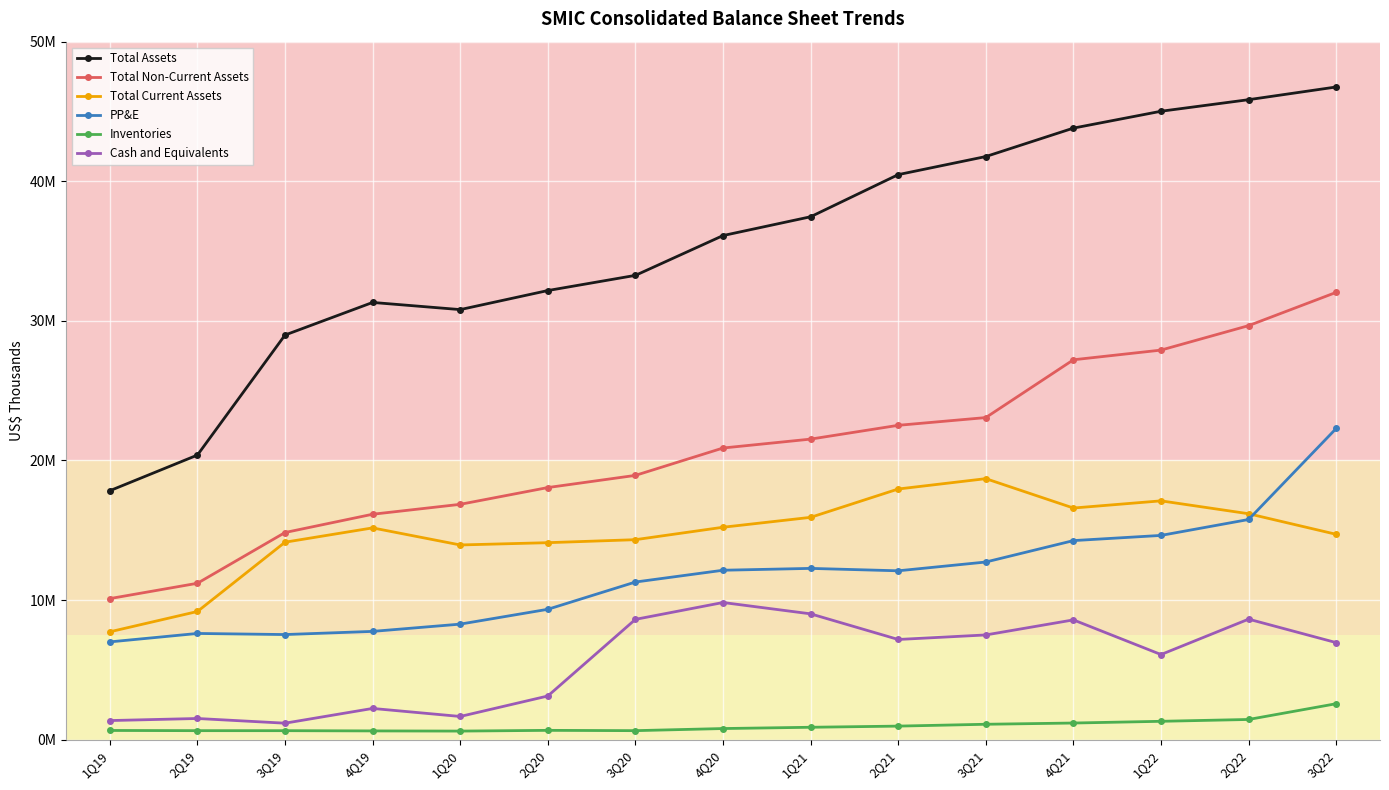

What is the average value of the Cash and Equivalents series?

5567772